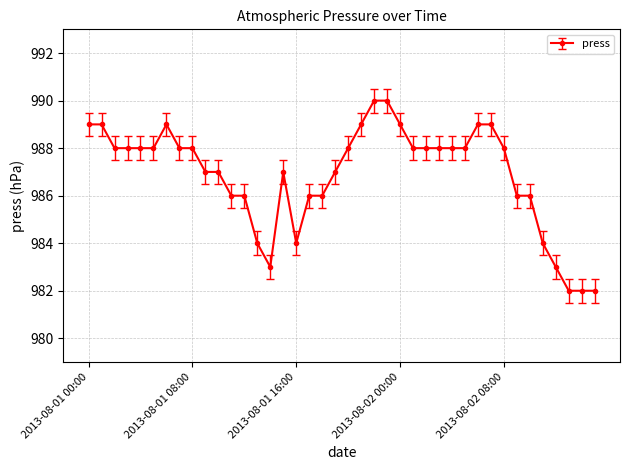

What is the average value?

987